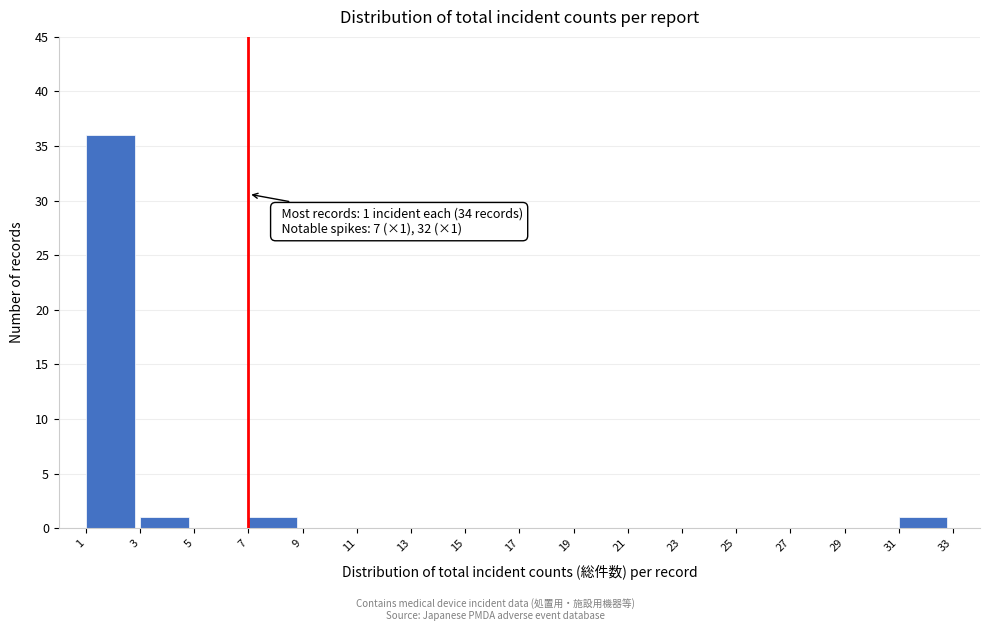

Which range on the x-axis has the tallest bar?

1 to 3